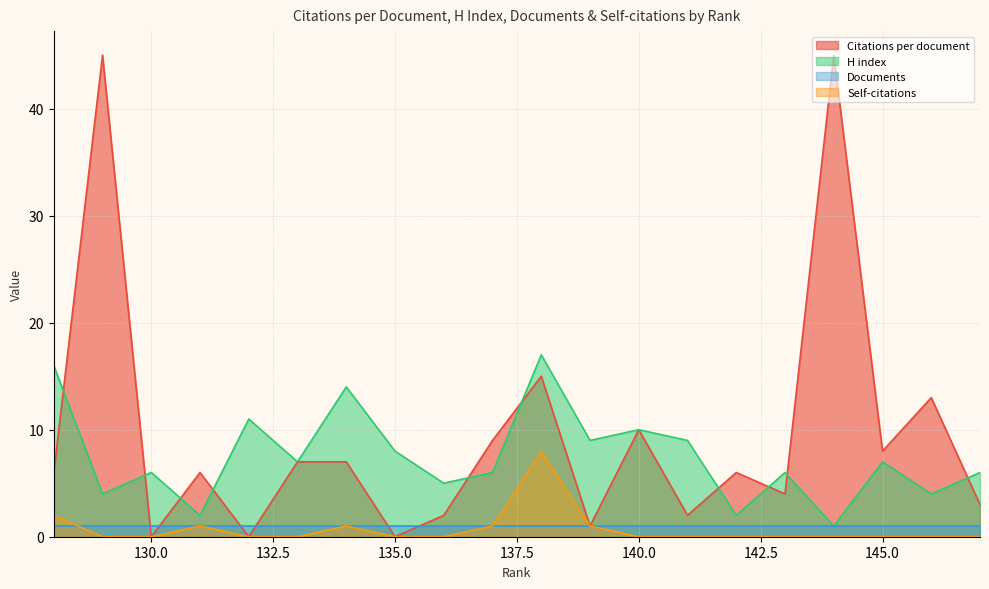

Which category has the lowest value in the Citations per document series?

135